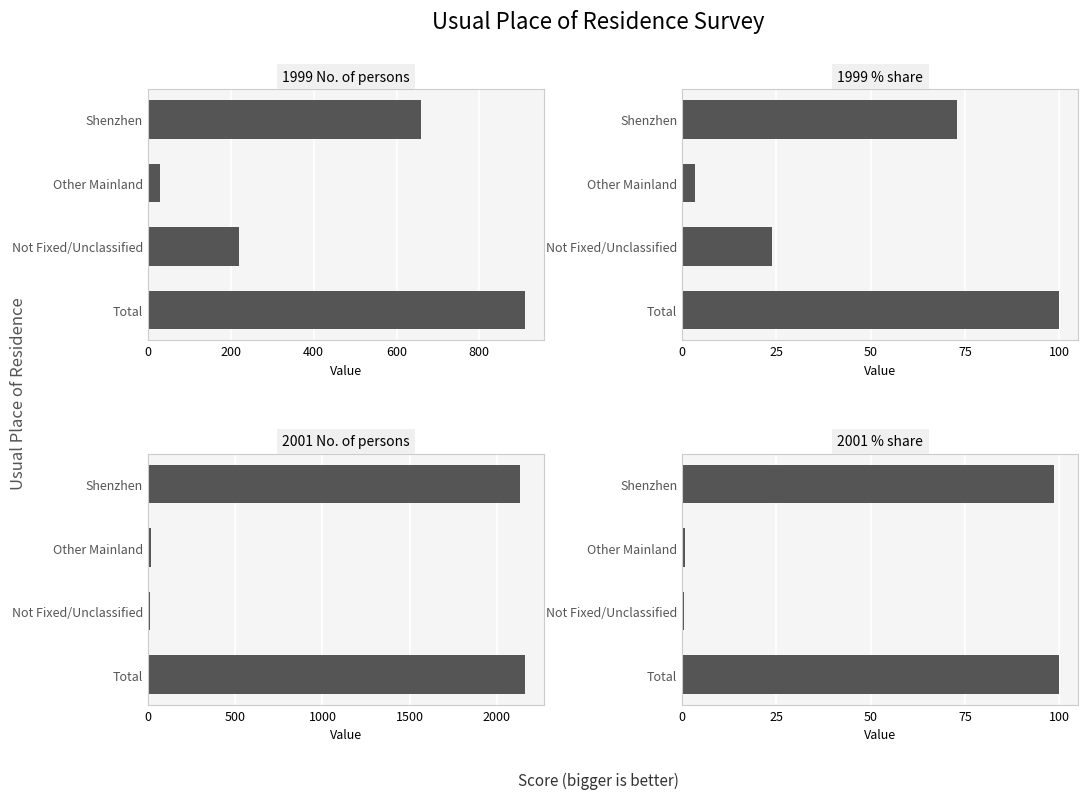

Which has a higher value, Total or Other Mainland?

Total